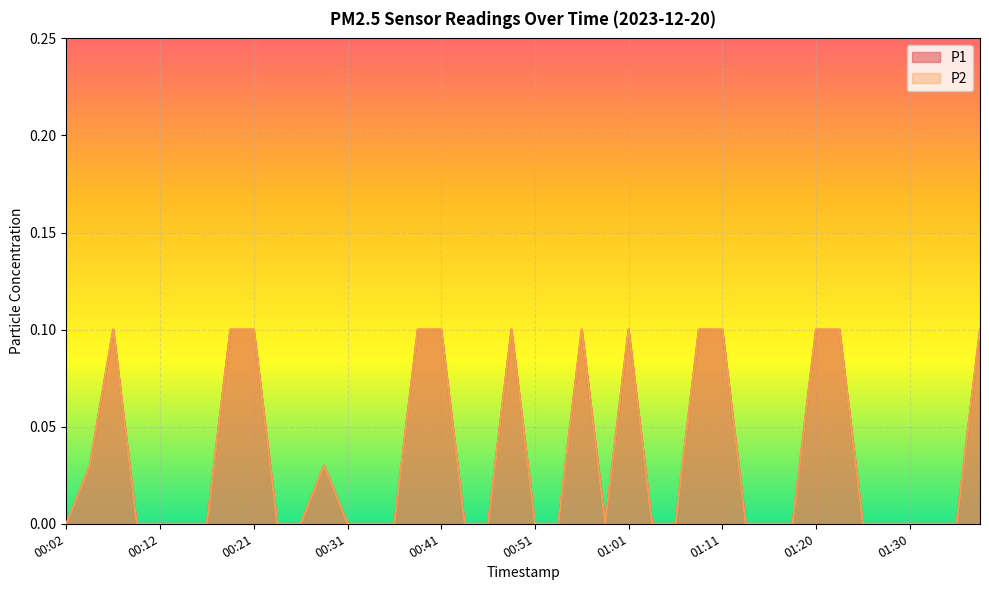

The value of P2 at 01:15 is -0.0. True or false?

False